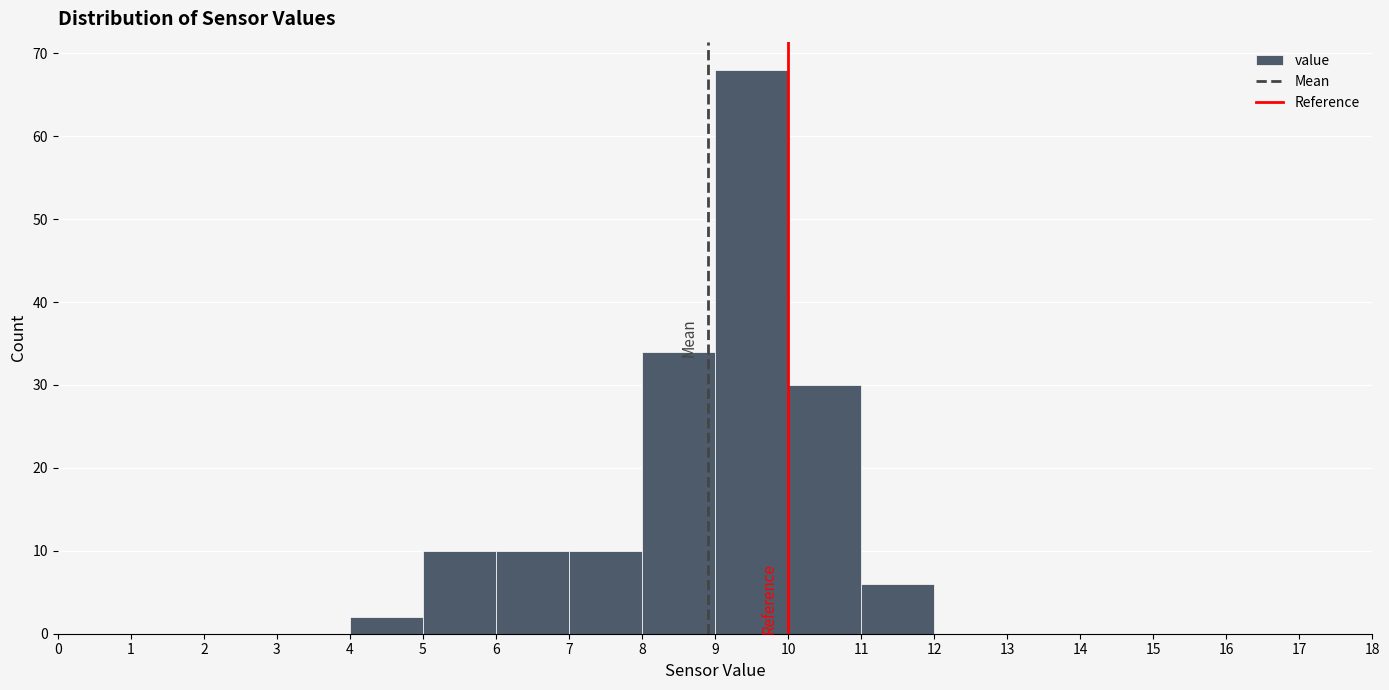

What is the height of the bar covering 7 to 8 on the x-axis? The values are not printed on the chart, so give them approximately, as read against the axis.

10